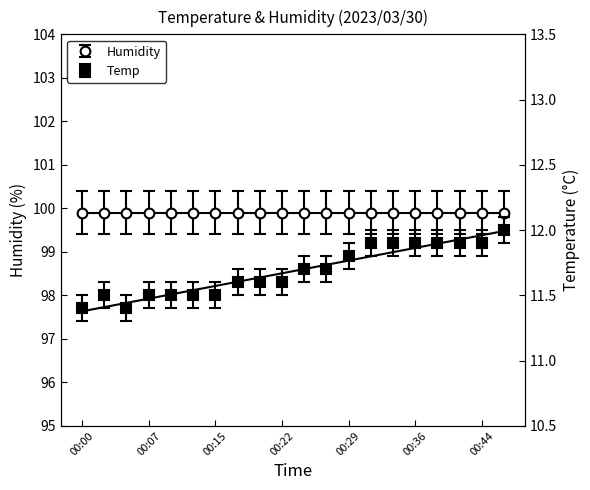

Where is the data nearest to the value 11?

00:00